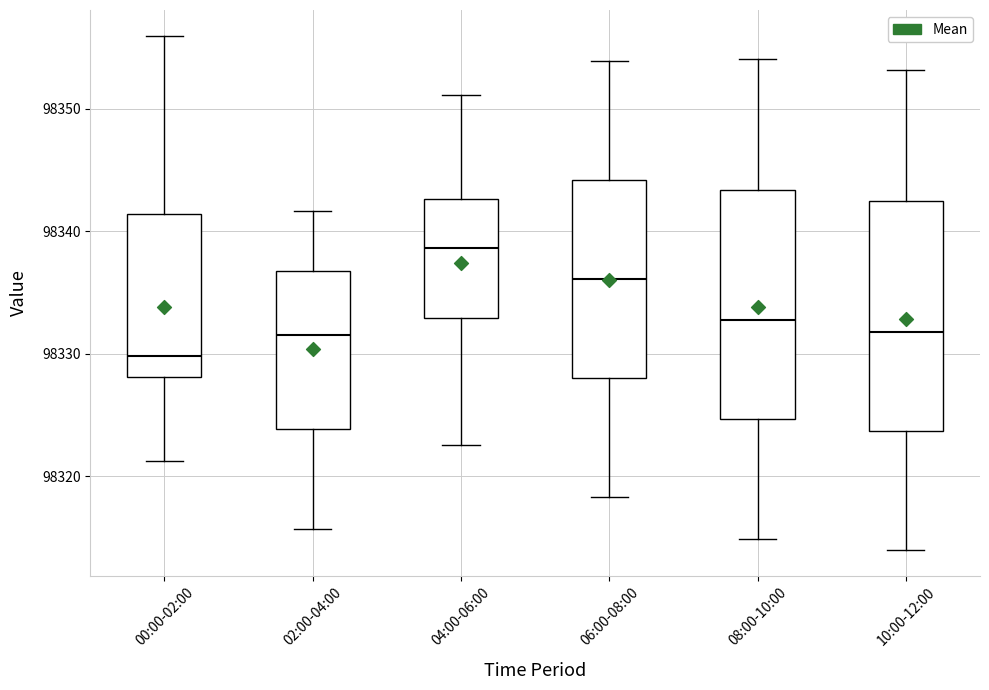

Reading left to right, transcribe this box plot: for each box, give where its median line is, the range the box spans, and where its two whiskers end, as read against the y-axis. The values are not printed on the chart, so give them approximately, as read against the axis.

00:00-02:00: median 98330, box 98328 to 98341, whiskers 98321 to 98356
02:00-04:00: median 98332, box 98324 to 98337, whiskers 98316 to 98342
04:00-06:00: median 98339, box 98333 to 98343, whiskers 98323 to 98351
06:00-08:00: median 98336, box 98328 to 98344, whiskers 98318 to 98354
08:00-10:00: median 98333, box 98325 to 98343, whiskers 98315 to 98354
10:00-12:00: median 98332, box 98324 to 98342, whiskers 98314 to 98353